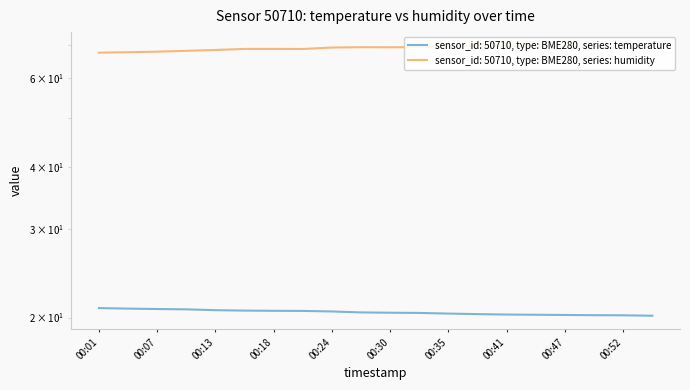

How many values in the humidity series exceed 69?

12